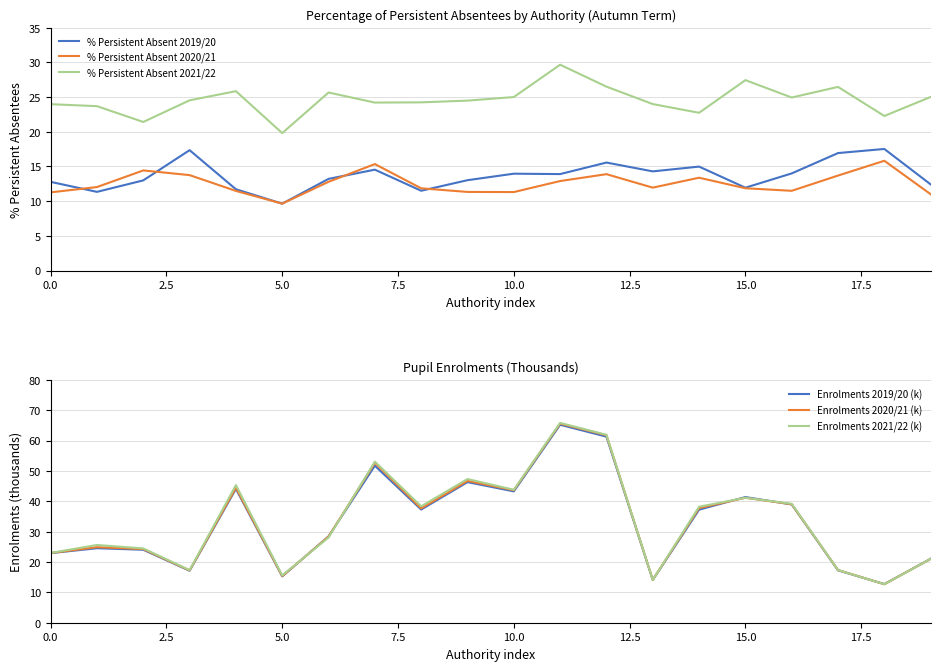

How many series are shown in this chart?

6